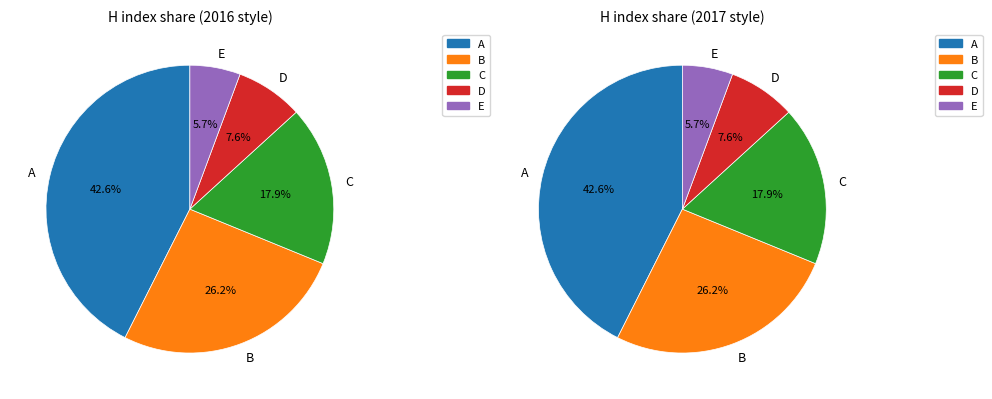

To the nearest percent, what is the difference between the largest and smallest slice percentages?

37%